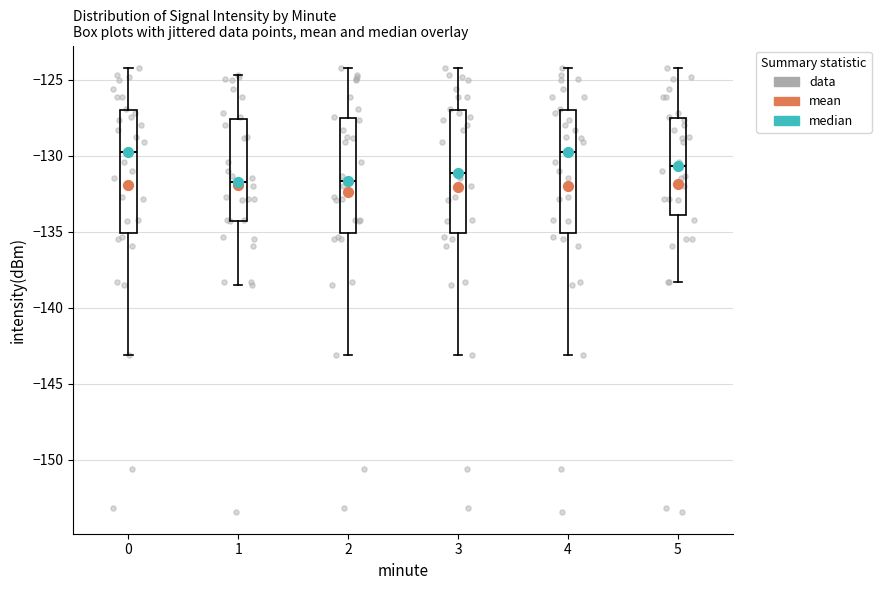

Where does the lower whisker of the box at x = 1 end on the y-axis? The values are not printed on the chart, so give them approximately, as read against the axis.

-138.5